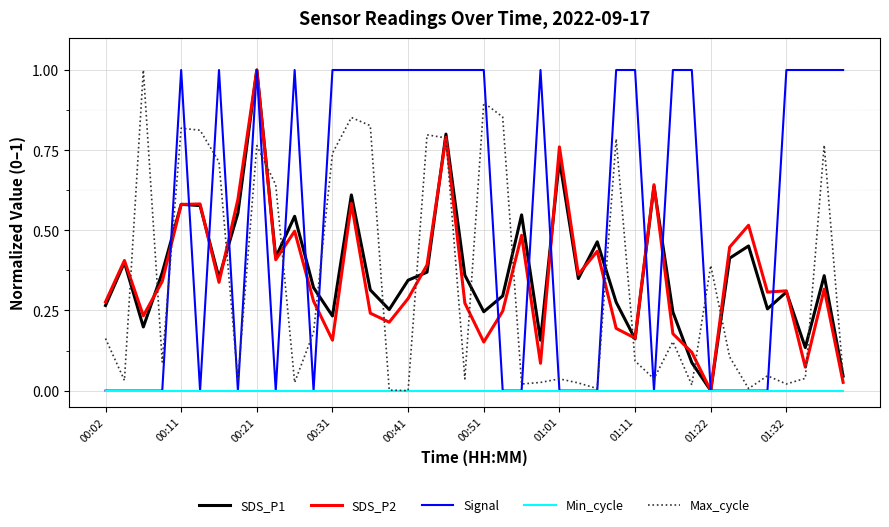

Which series has the largest total across all categories?

Signal